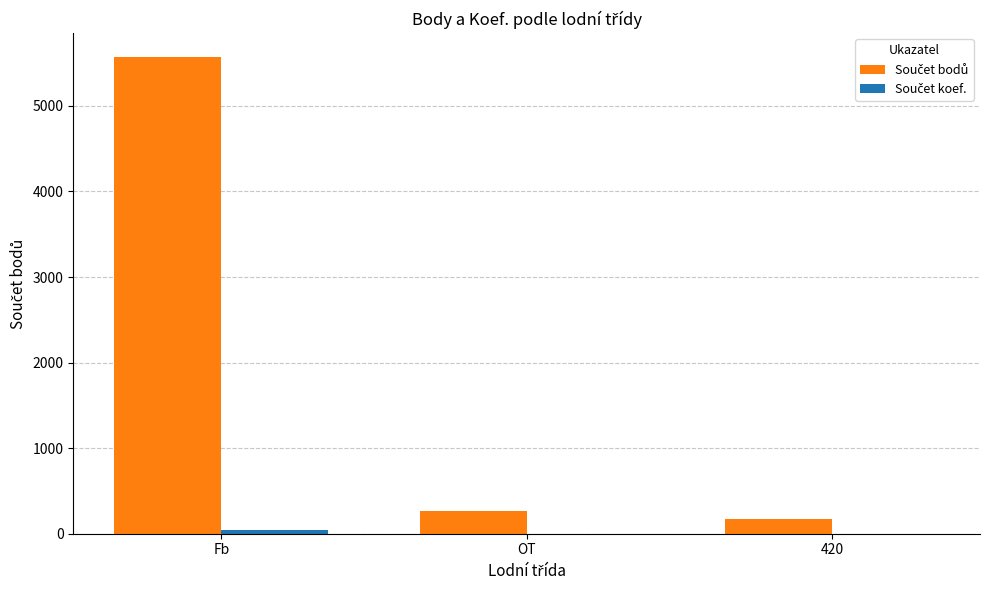

At which category is the sum across all series the highest?

Fb